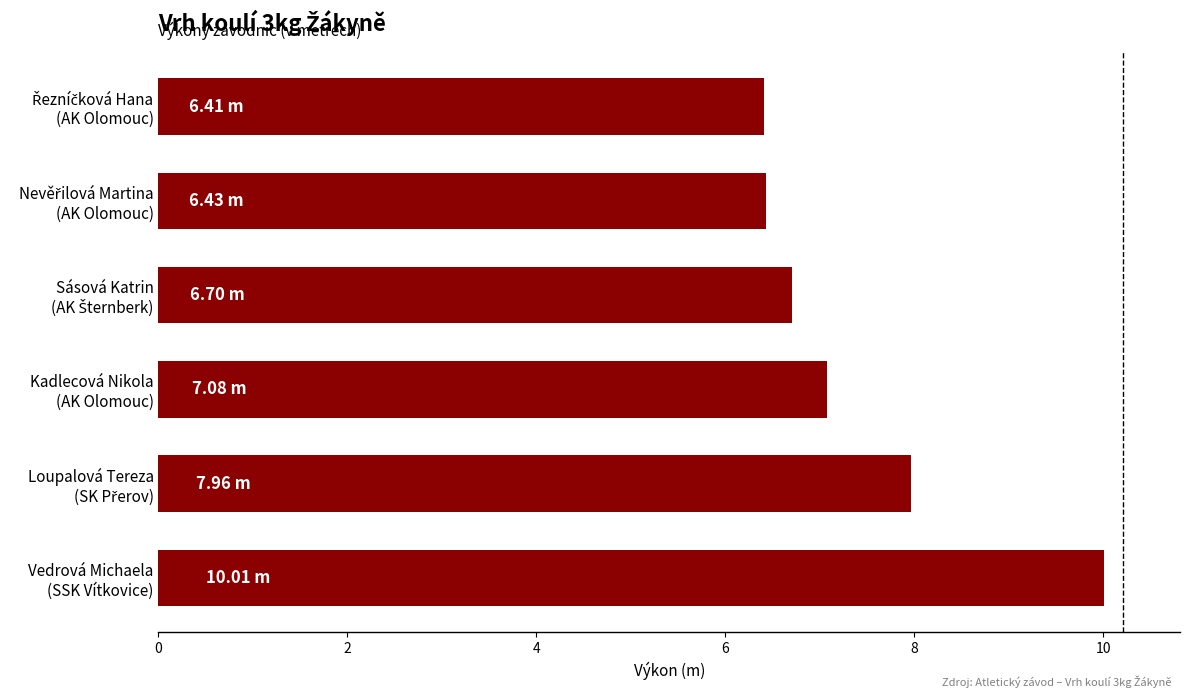

What is the average value?

7.4